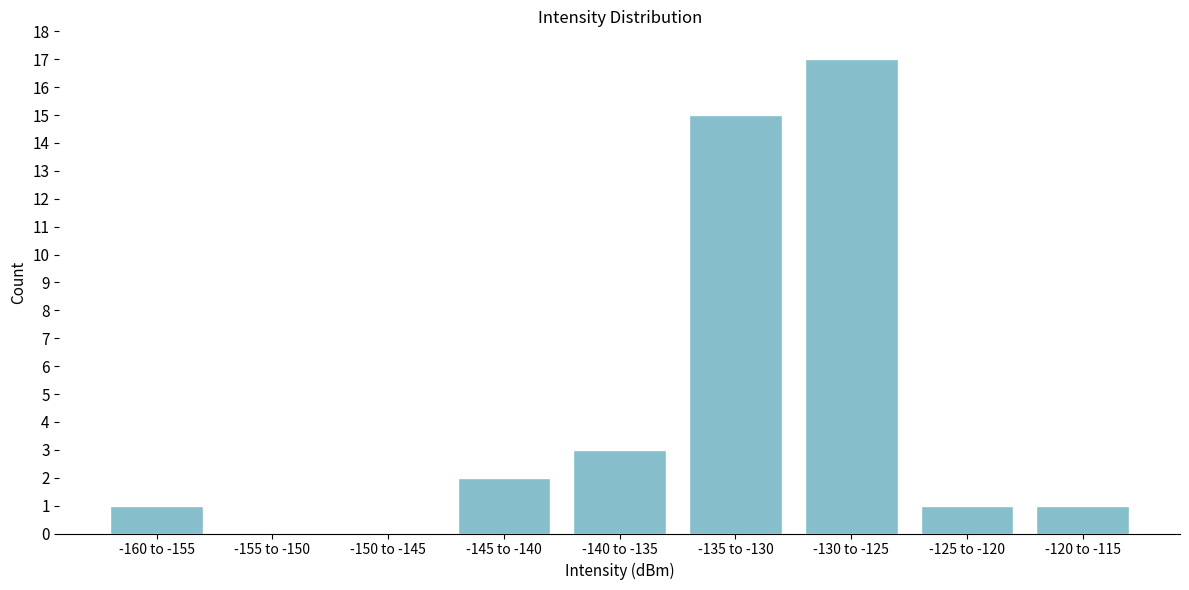

Reading left to right, list all the values displayed in this chart.

-160 to -155=1	-155 to -150=0	-150 to -145=0	-145 to -140=2	-140 to -135=3	-135 to -130=15	-130 to -125=17	-125 to -120=1	-120 to -115=1